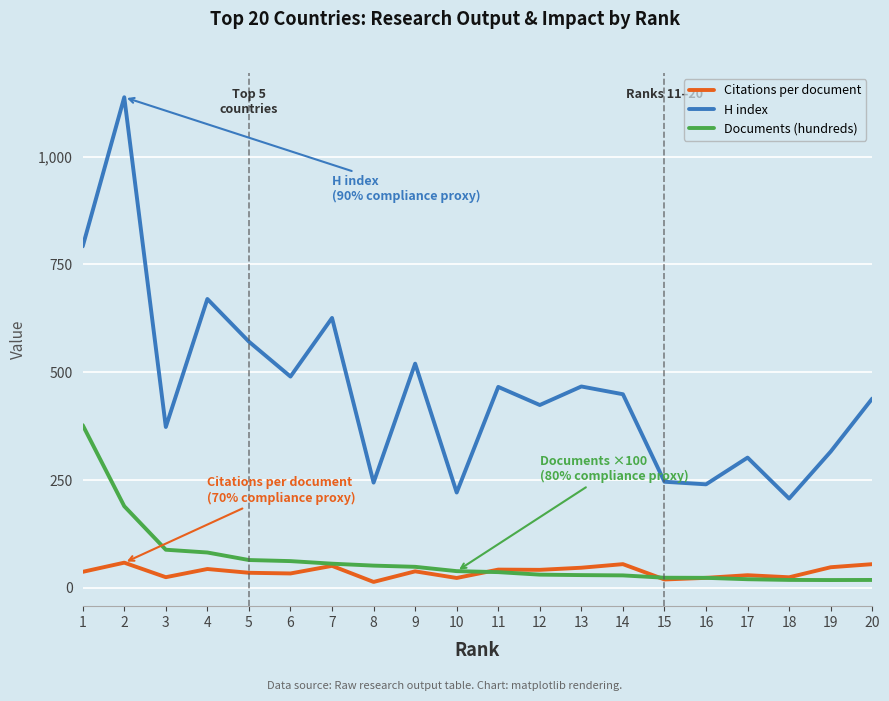

True or false: Citations per document has a value of 38.2 at 9.

True